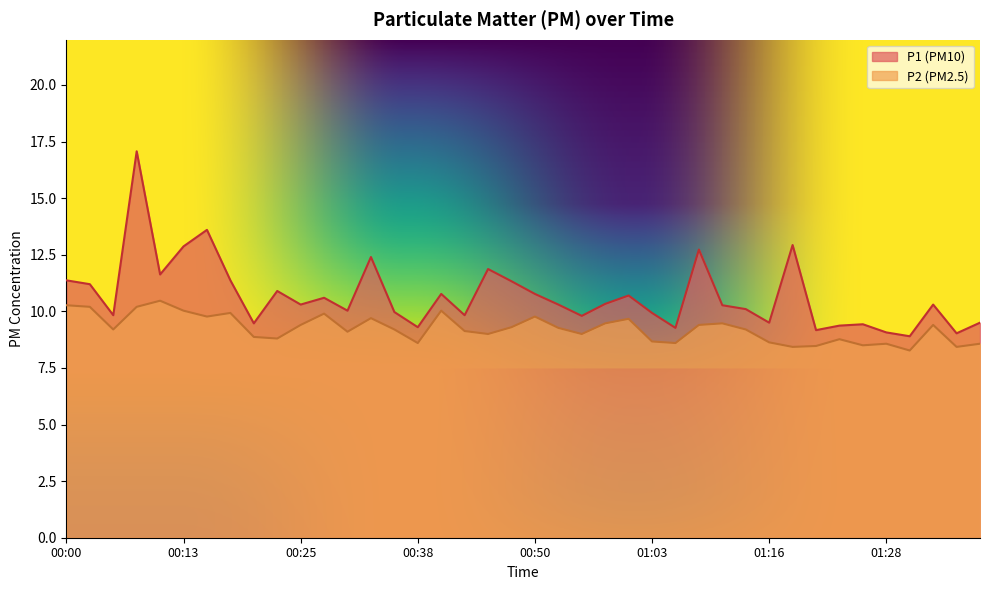

At which category is the sum across all series the highest?

00:08